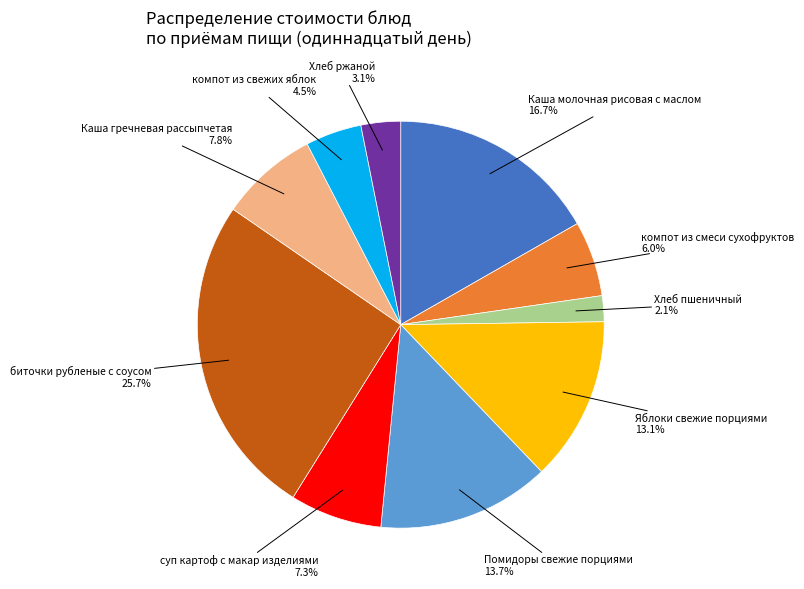

To the nearest percent, what portion does Каша молочная рисовая с маслом represent?

17%